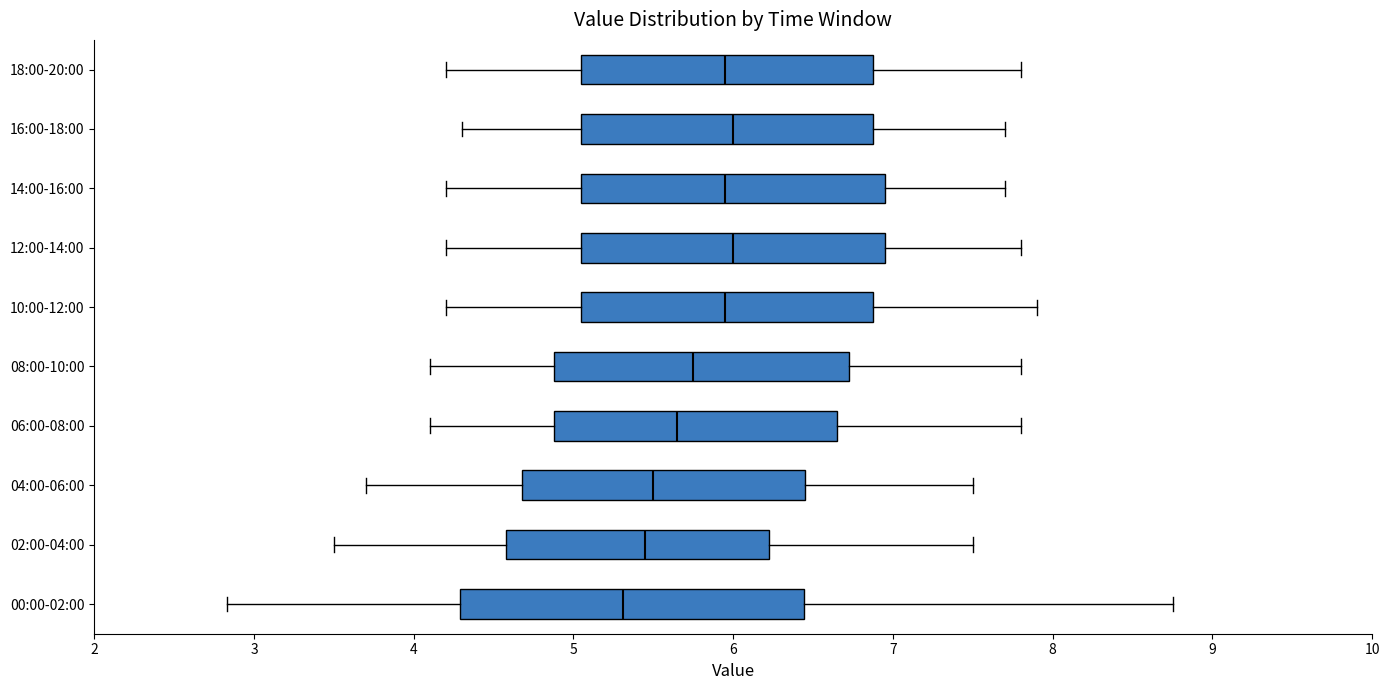

Reading bottom to top, read every box against the x-axis: the position of its median line, the range the box covers, and the ends of its whiskers. The values are not printed on the chart, so give them approximately, as read against the axis.

00:00-02:00: median 5.3, box 4.3 to 6.4, whiskers 2.8 to 8.8
02:00-04:00: median 5.5, box 4.6 to 6.2, whiskers 3.5 to 7.5
04:00-06:00: median 5.5, box 4.7 to 6.5, whiskers 3.7 to 7.5
06:00-08:00: median 5.7, box 4.9 to 6.7, whiskers 4.1 to 7.8
08:00-10:00: median 5.8, box 4.9 to 6.7, whiskers 4.1 to 7.8
10:00-12:00: median 6.0, box 5.1 to 6.9, whiskers 4.2 to 7.9
12:00-14:00: median 6.0, box 5.1 to 7.0, whiskers 4.2 to 7.8
14:00-16:00: median 6.0, box 5.1 to 7.0, whiskers 4.2 to 7.7
16:00-18:00: median 6.0, box 5.1 to 6.9, whiskers 4.3 to 7.7
18:00-20:00: median 6.0, box 5.1 to 6.9, whiskers 4.2 to 7.8